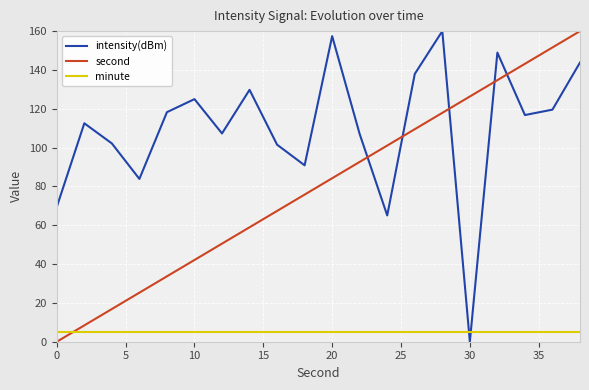

What is the maximum value for minute?

5.0